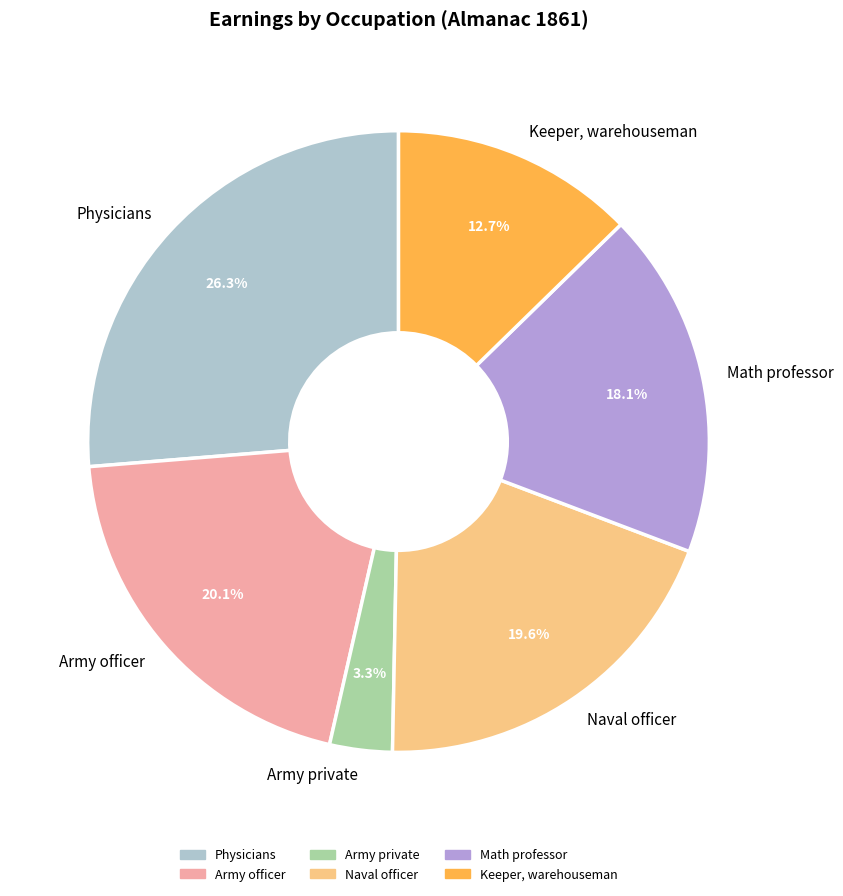

Which category has the biggest portion of the pie?

Physicians